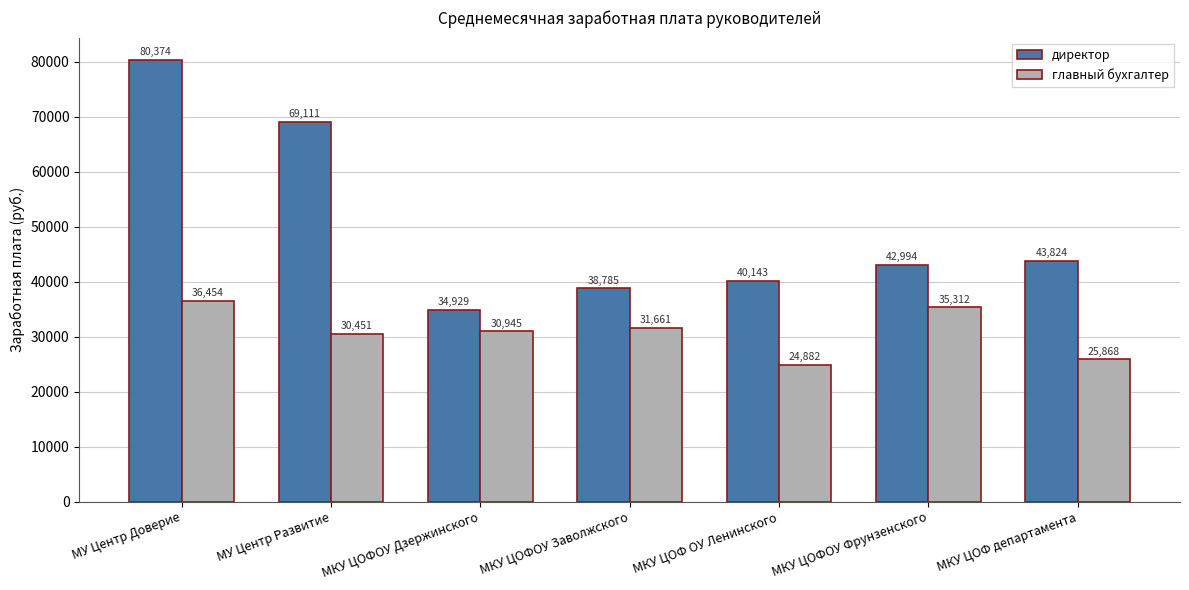

What is the difference between the maximum and minimum values in the главный бухгалтер series?

11571.9